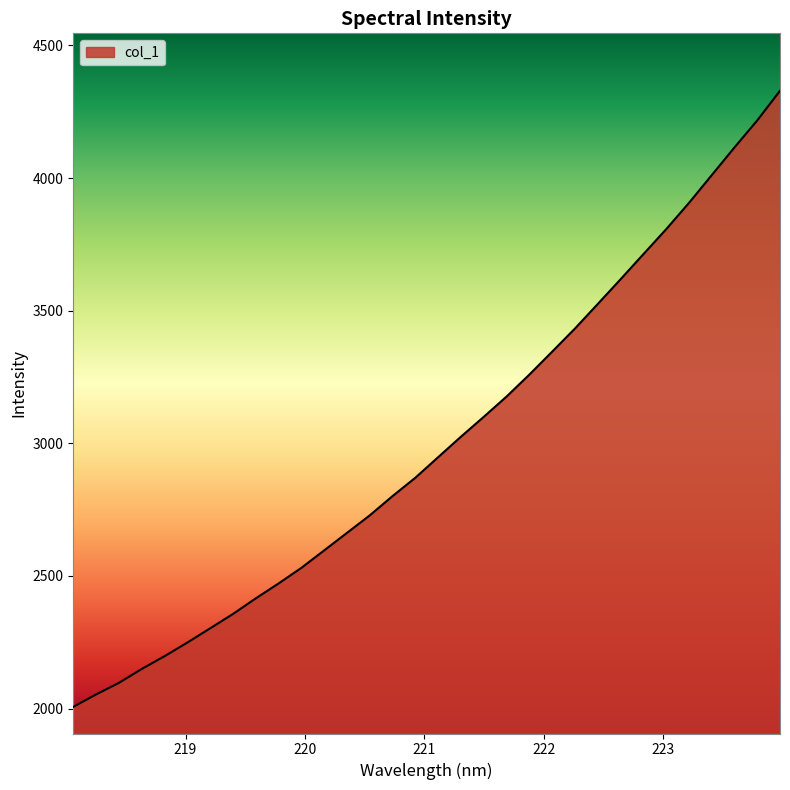

What is the difference between the maximum and minimum values?

2322.6